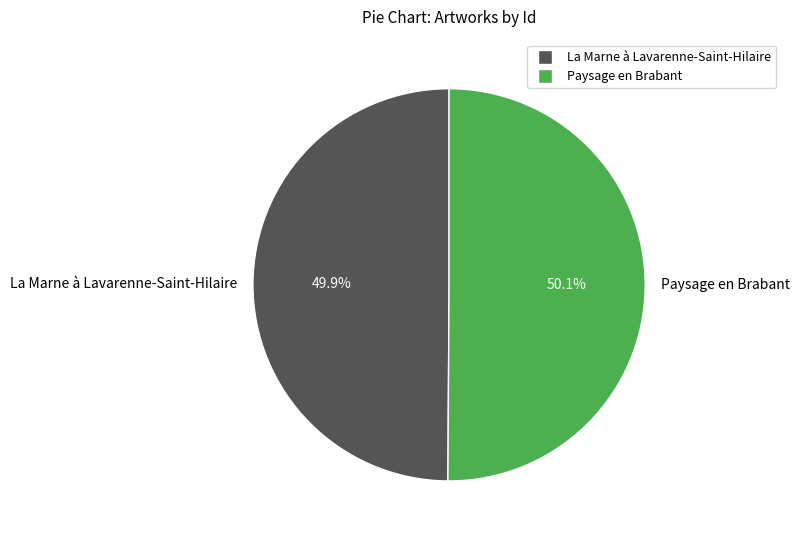

What percentage do Paysage en Brabant and La Marne à Lavarenne-Saint-Hilaire together represent?

100.0%